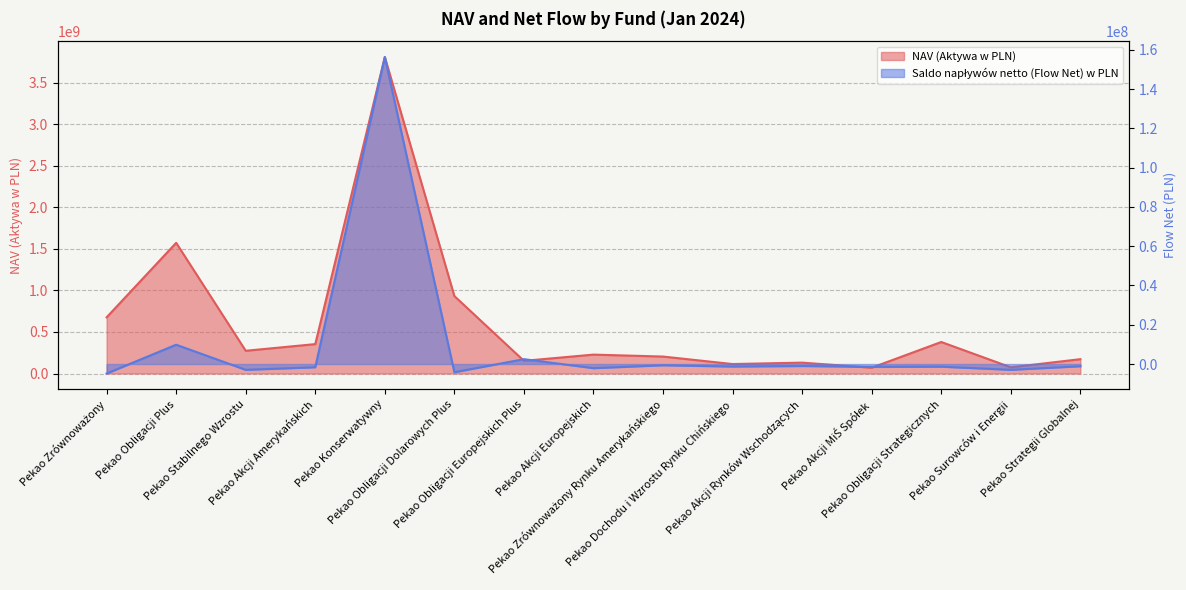

Which category has the lowest value in the Saldo napływów netto (Flow Net) w PLN series?

Pekao Zrównoważony